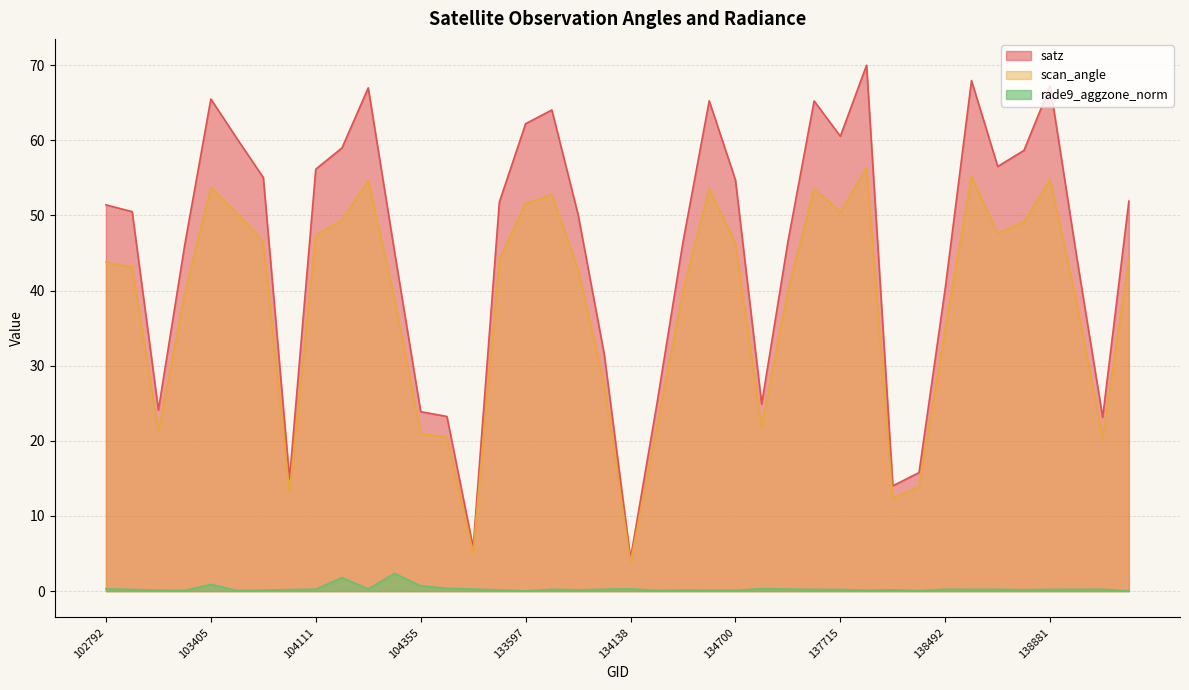

What is the value of the scan_angle point at the 36th from the left?

49.1